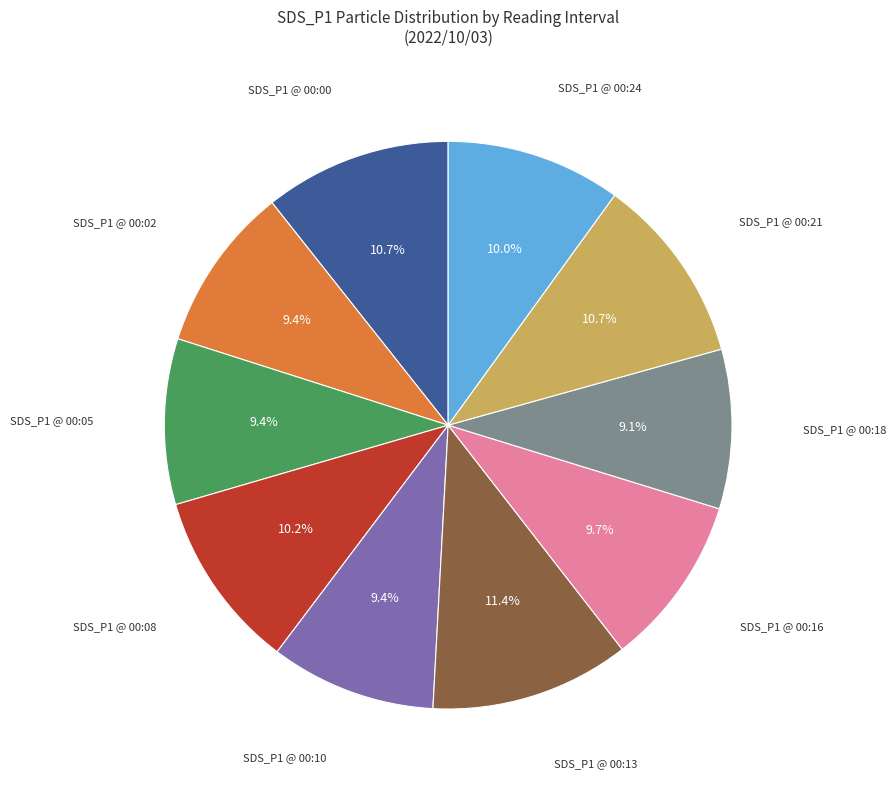

Does any single category account for the majority?

No